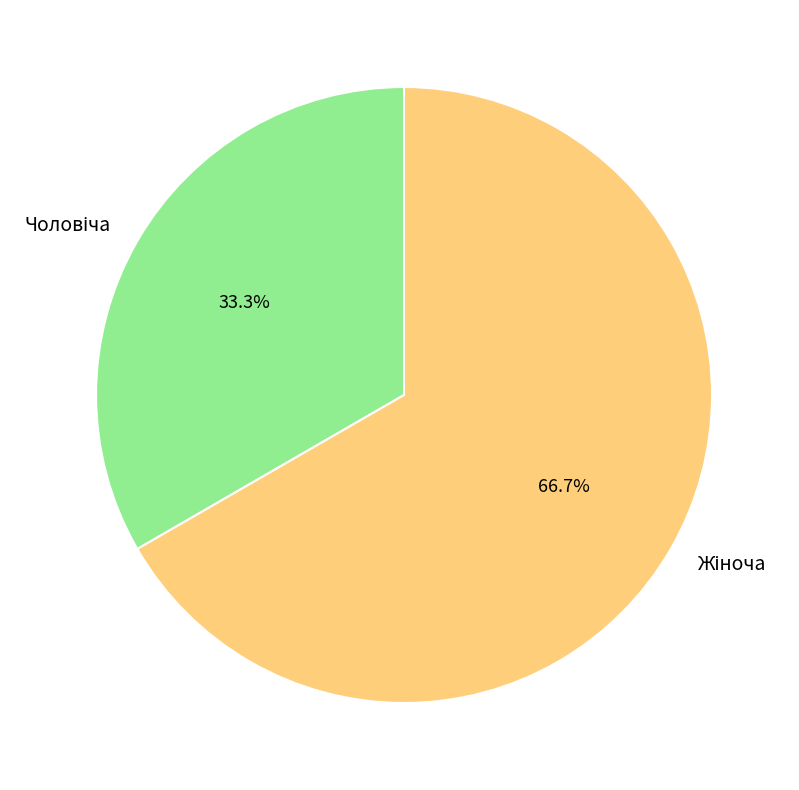

Count the number of slices in the pie.

2